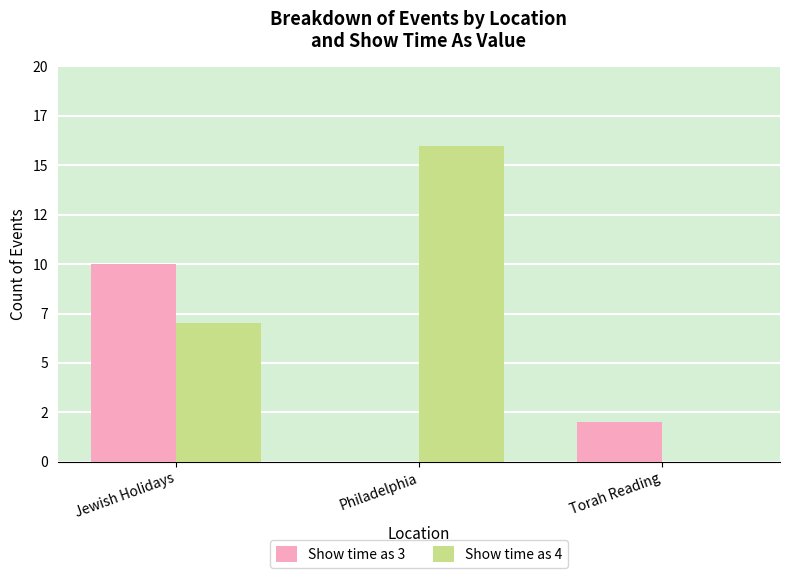

What are all the series names shown in the legend?

Show time as 3, Show time as 4